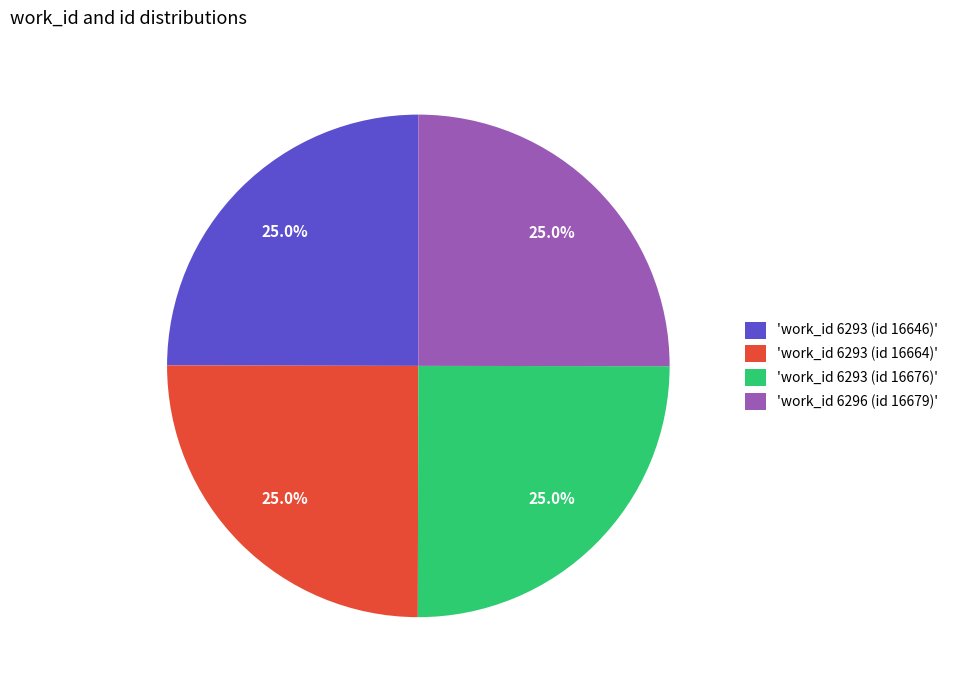

Is there a majority slice in this chart?

No